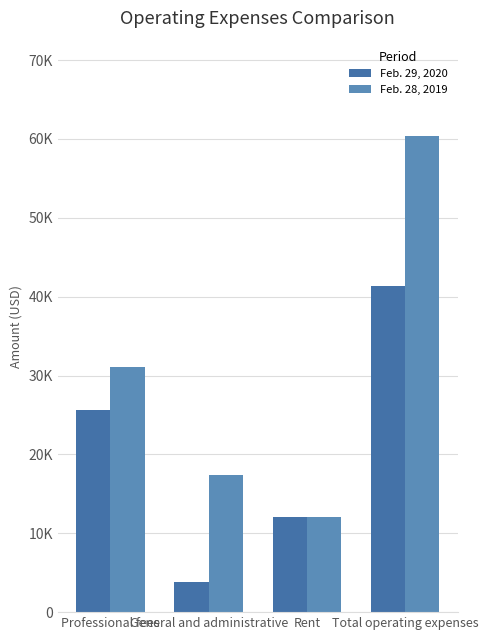

Rank the series by their average value, from highest to lowest.

Feb. 28, 2019, Feb. 29, 2020